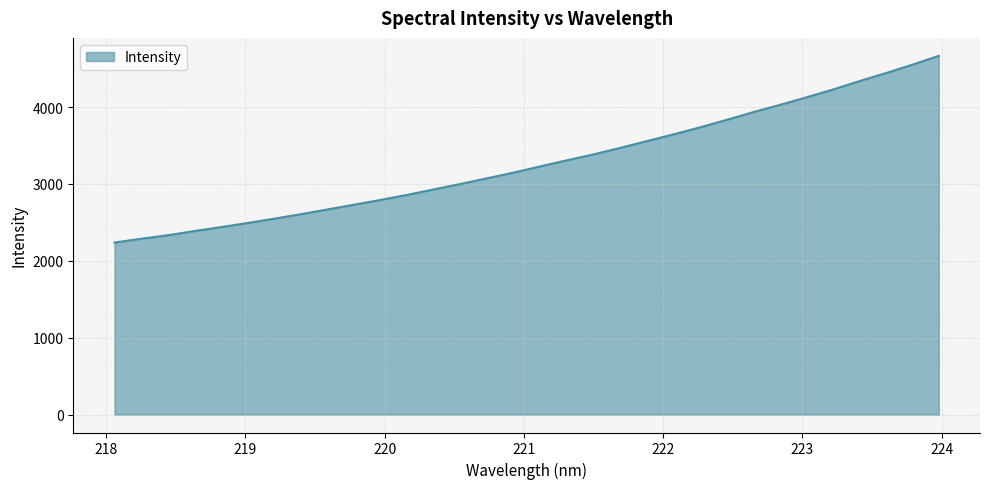

What is the greatest value displayed?

4667.4